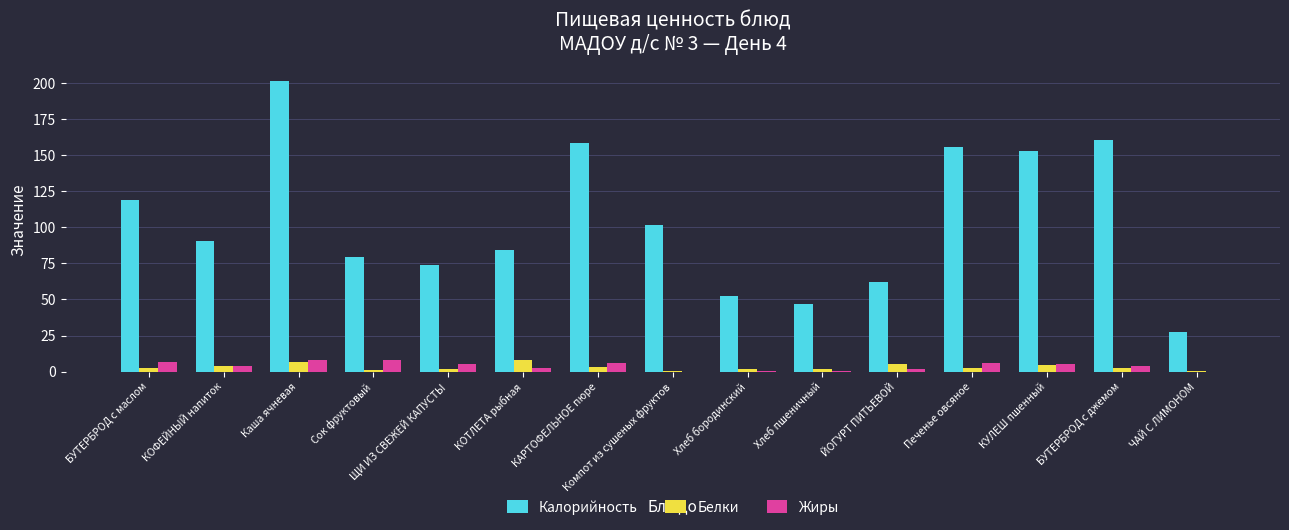

What is the approximate value of Калорийность at Каша ячневая?

201.6